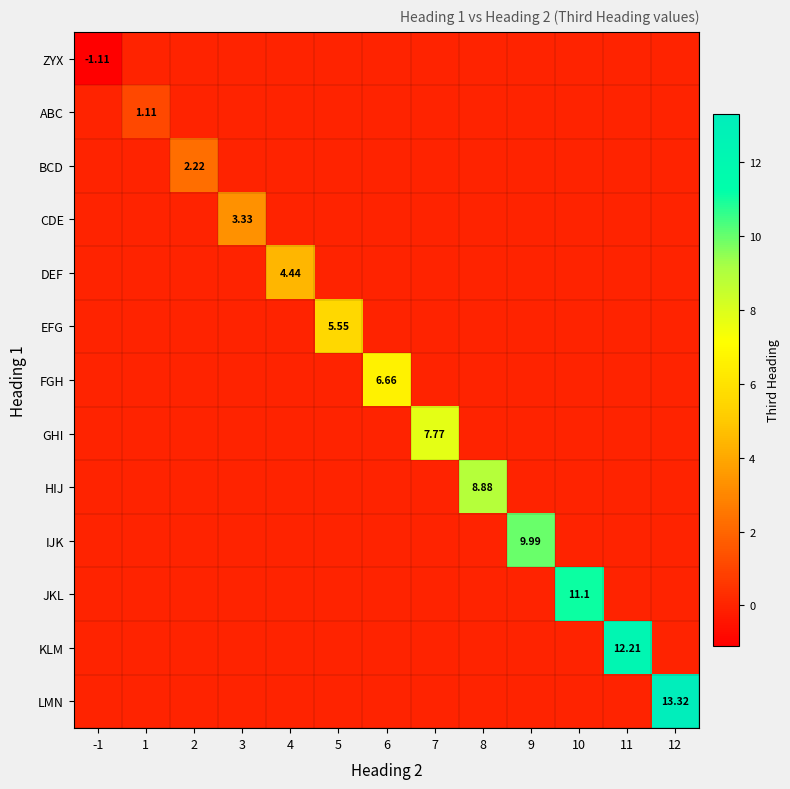

True or false: IJK has a value of 3.9 at 1.

False